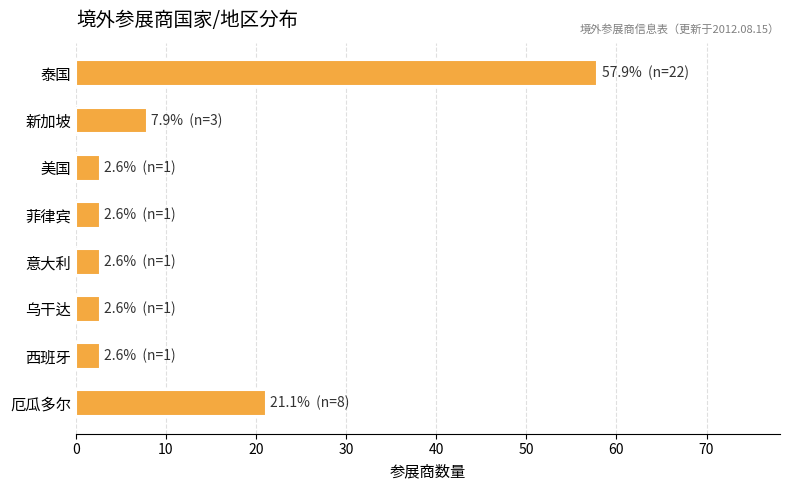

What is the change in value from 西班牙 to 新加坡?

+5.3